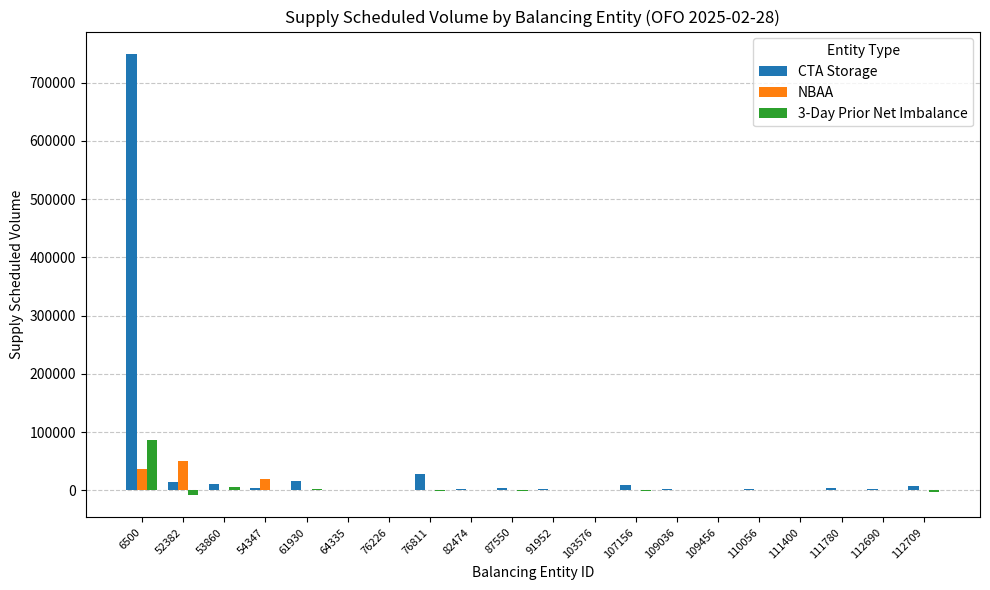

True or false: 3-Day Prior Net Imbalance has a value of 428 at 112690.

True